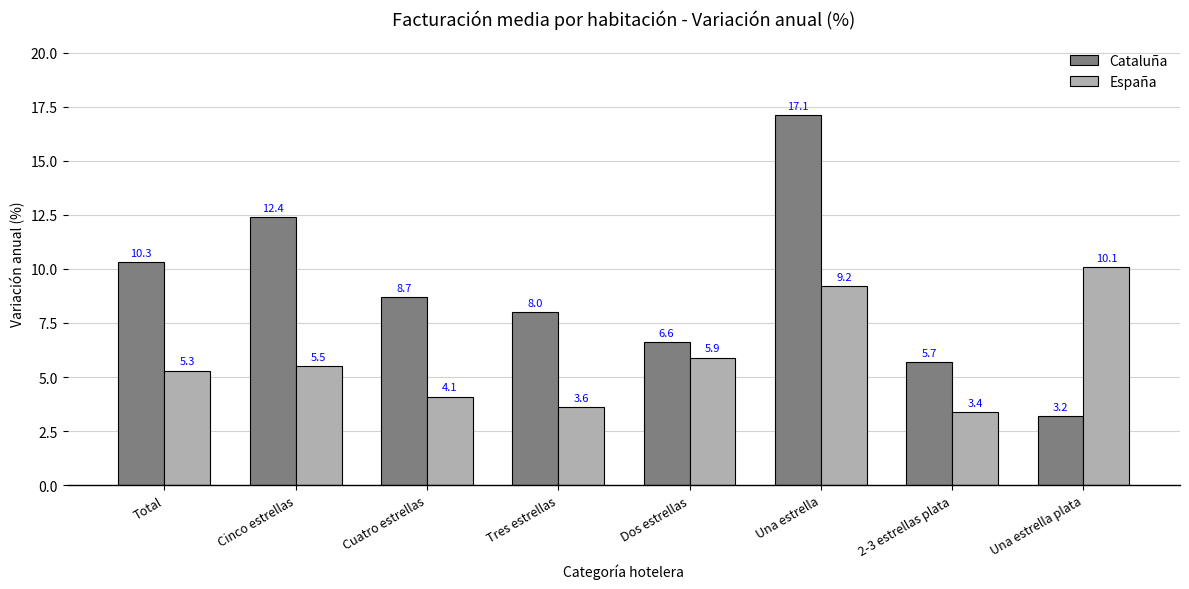

What is the minimum value shown in the chart?

3.2